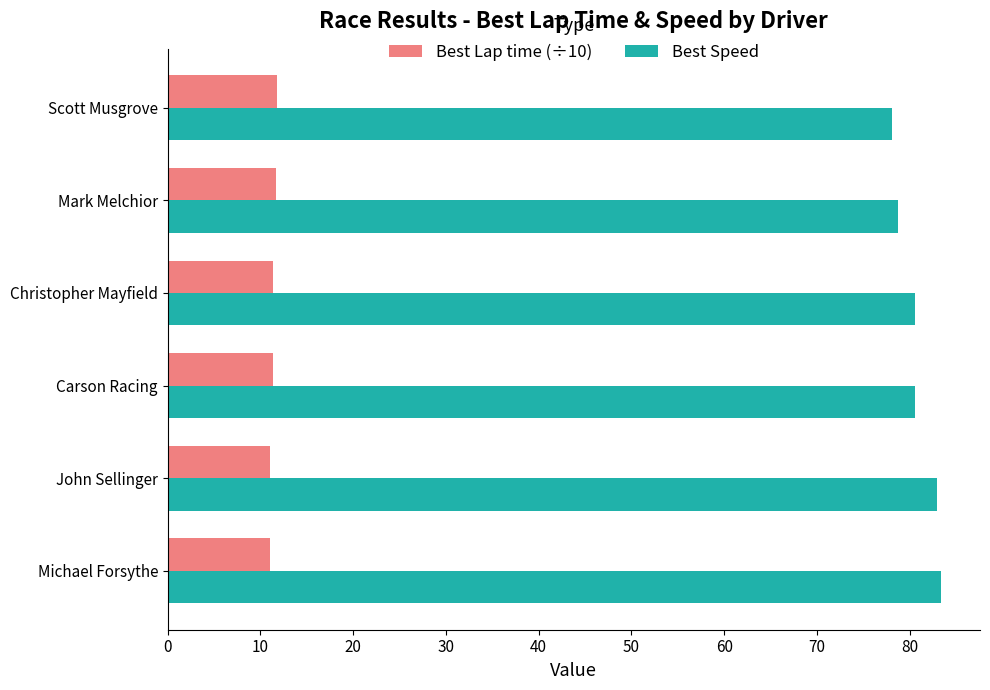

What is the difference between the highest and lowest values at Carson Racing?

69.2